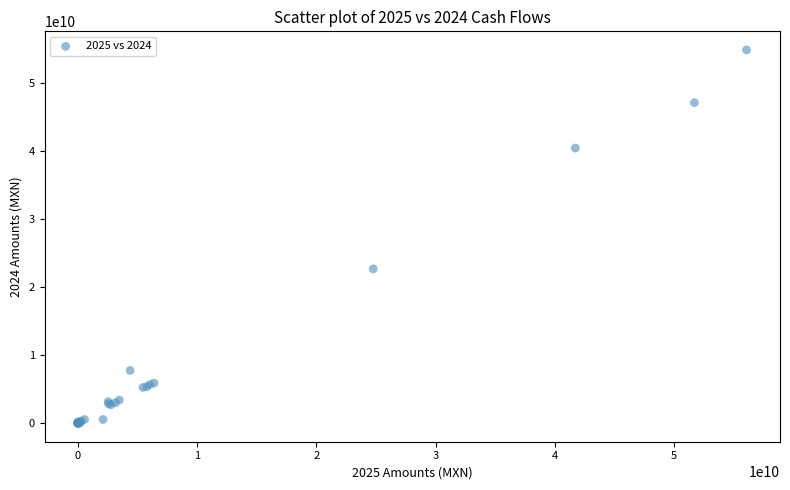

What Y value in the scatter plot is closest to 27399727496?

22648889101